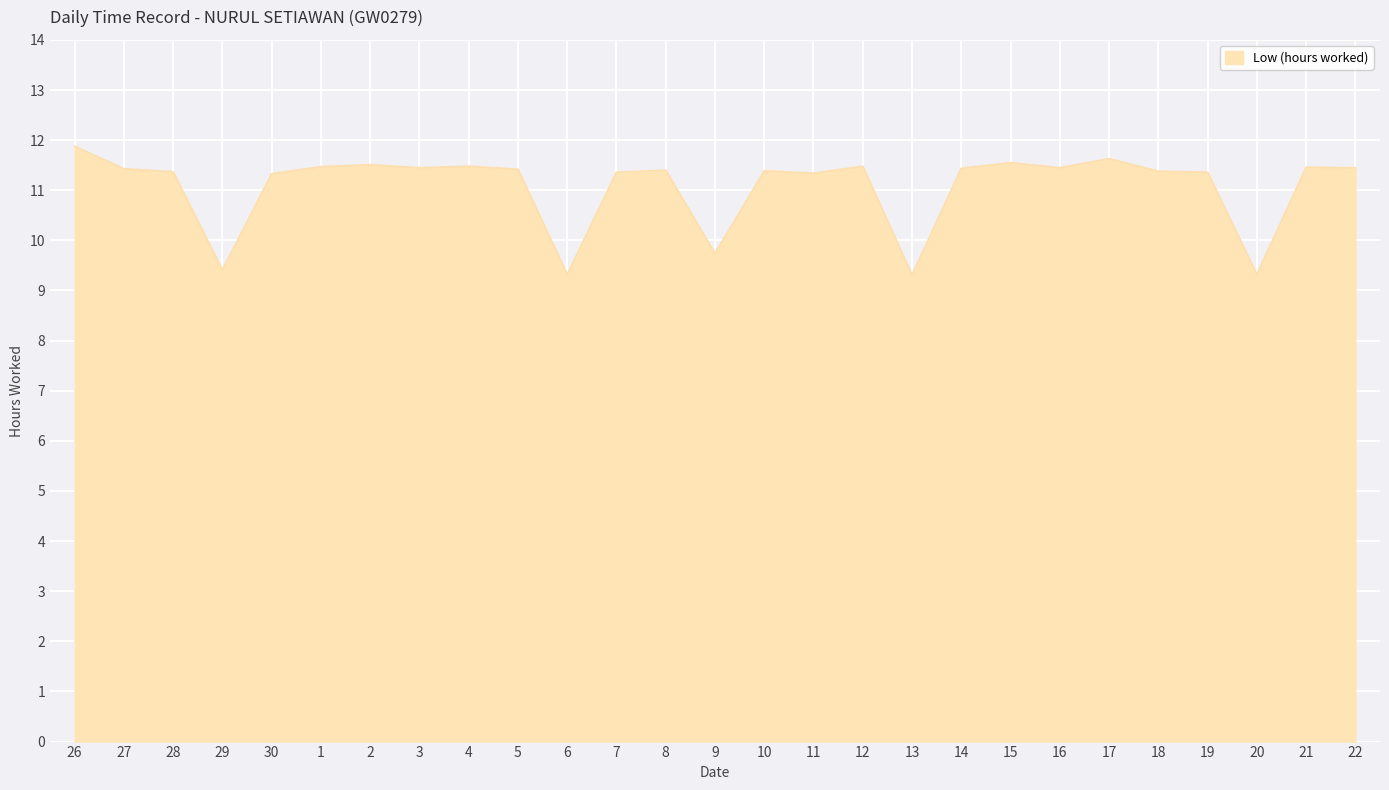

What is the smallest value displayed?

9.3